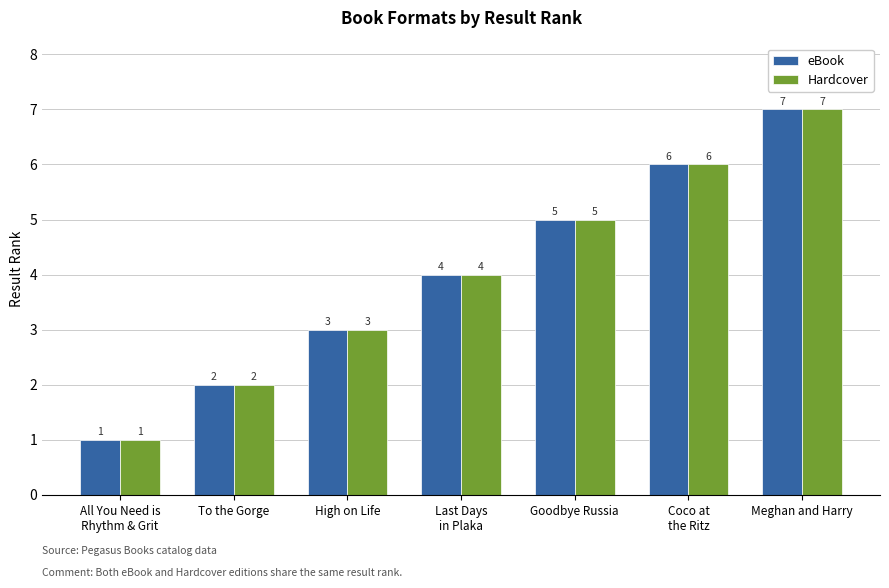

Are the bars horizontal?

No